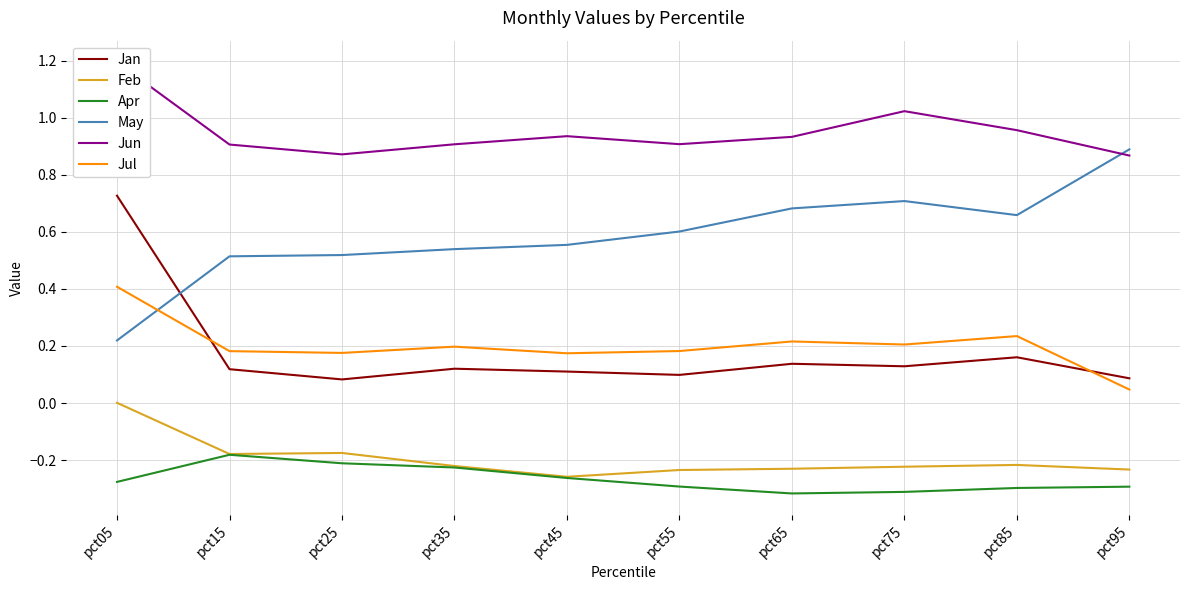

At which category does Feb reach its first local peak?

pct25